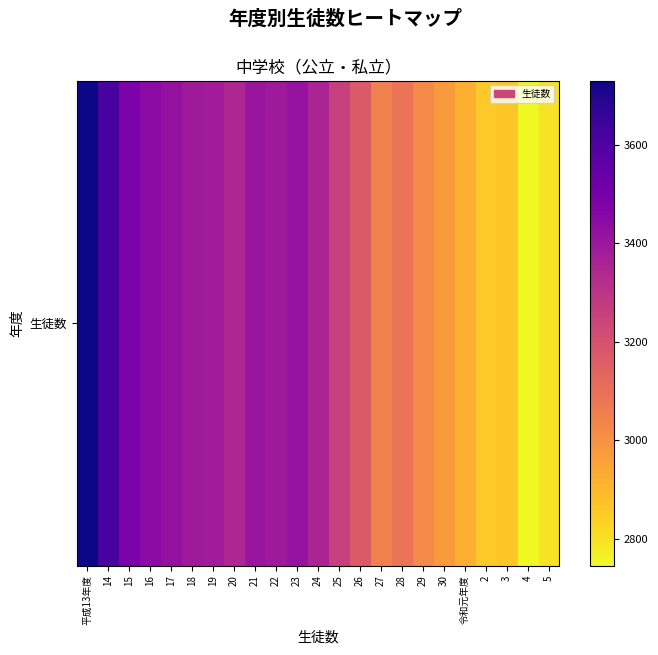

Is it true that the value at 26 is 3170?

True